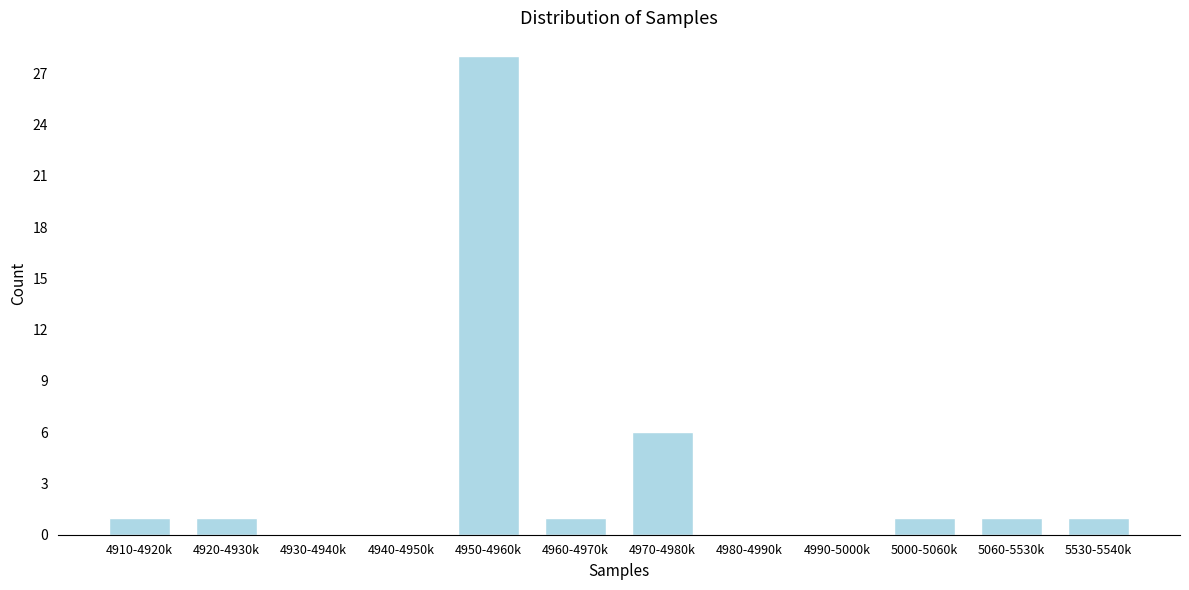

Reading left to right, transcribe all the data shown in this chart.

4910-4920k=1	4920-4930k=1	4930-4940k=0	4940-4950k=0	4950-4960k=28	4960-4970k=1	4970-4980k=6	4980-4990k=0	4990-5000k=0	5000-5060k=1	5060-5530k=1	5530-5540k=1